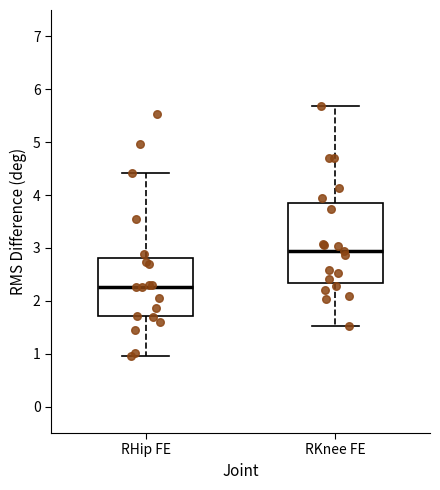

Where does the median line of the box for RHip FE sit on the y-axis? The values are not printed on the chart, so give them approximately, as read against the axis.

2.3